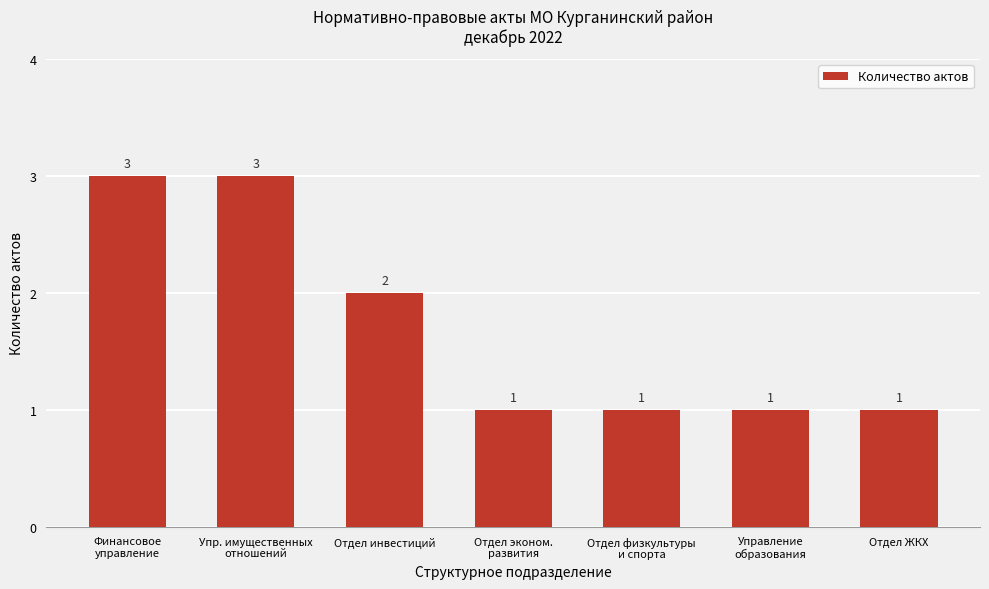

The value at Отдел ЖКХ is 1. True or false?

True